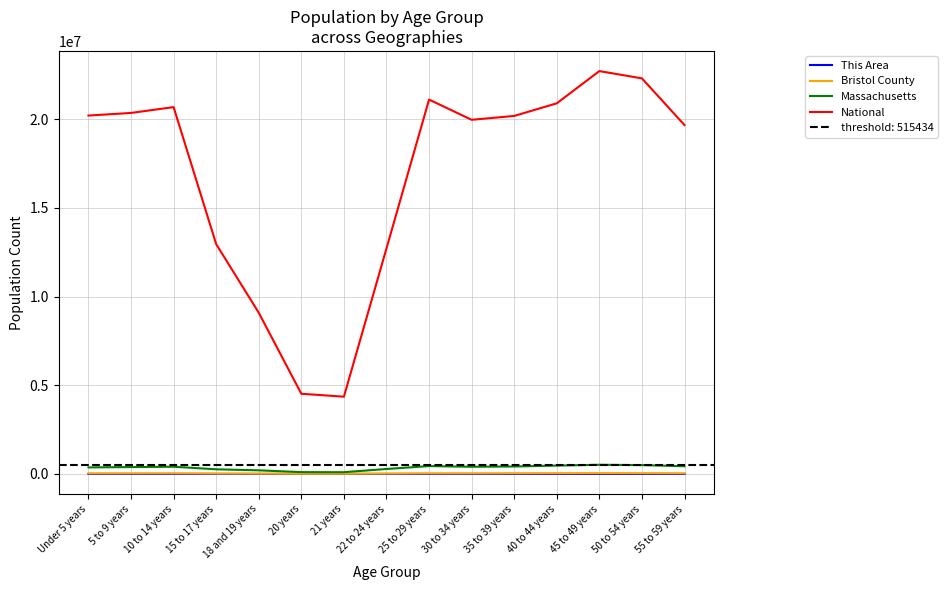

Is it true that Massachusetts equals 240049 at 35 to 39 years?

False